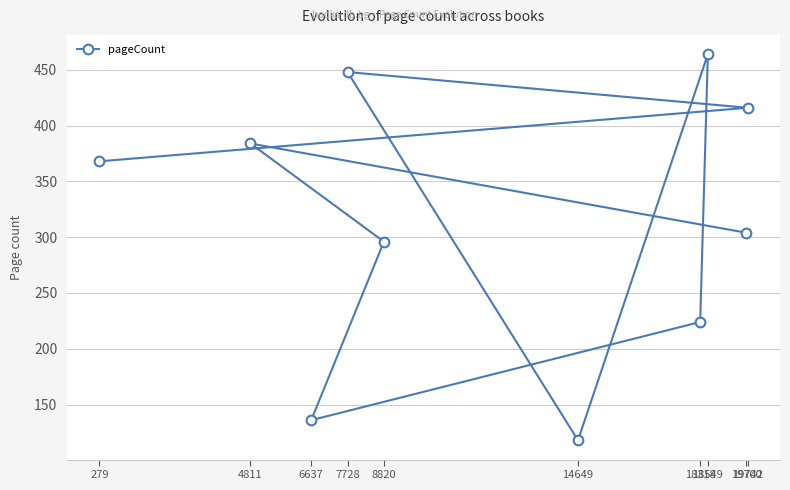

Is this an area chart (filled region under the line)?

No